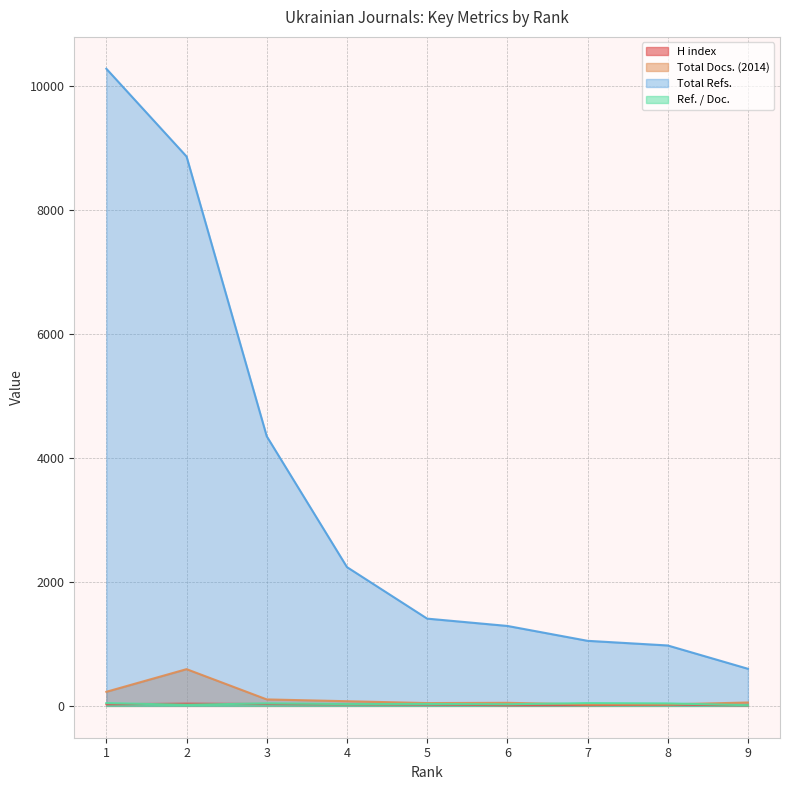

At which category is the sum across all series the highest?

1